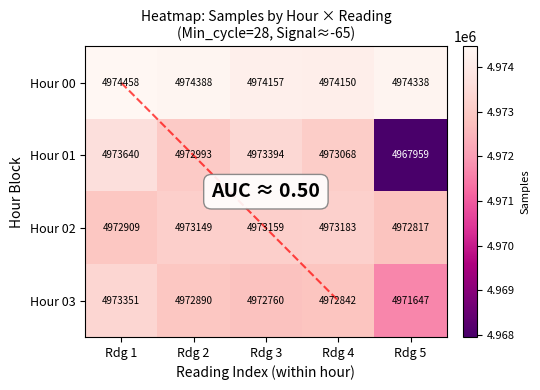

Which series has the largest range (max minus min)?

01